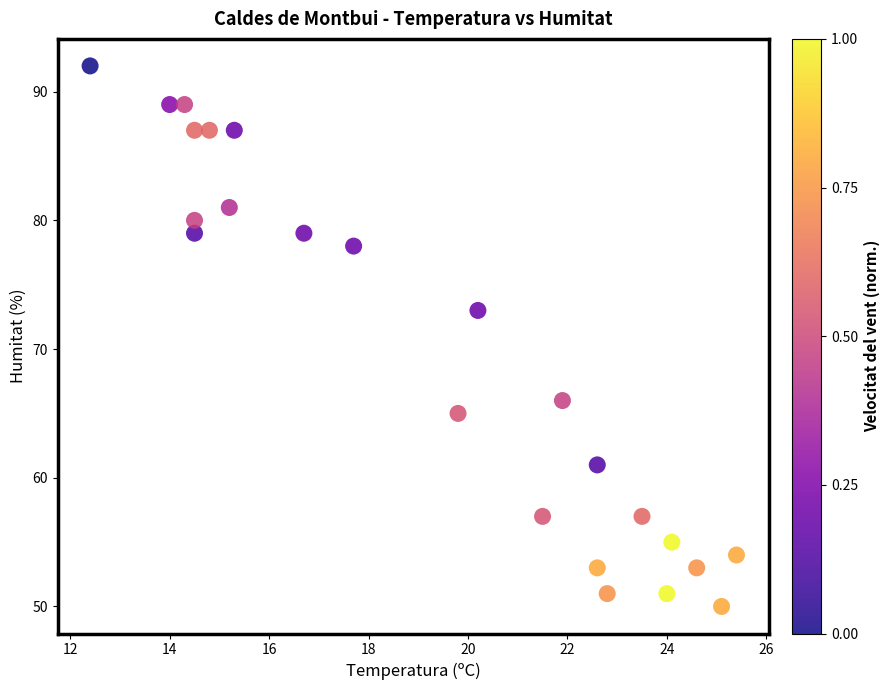

What is the range of Y values (max minus min)?

42